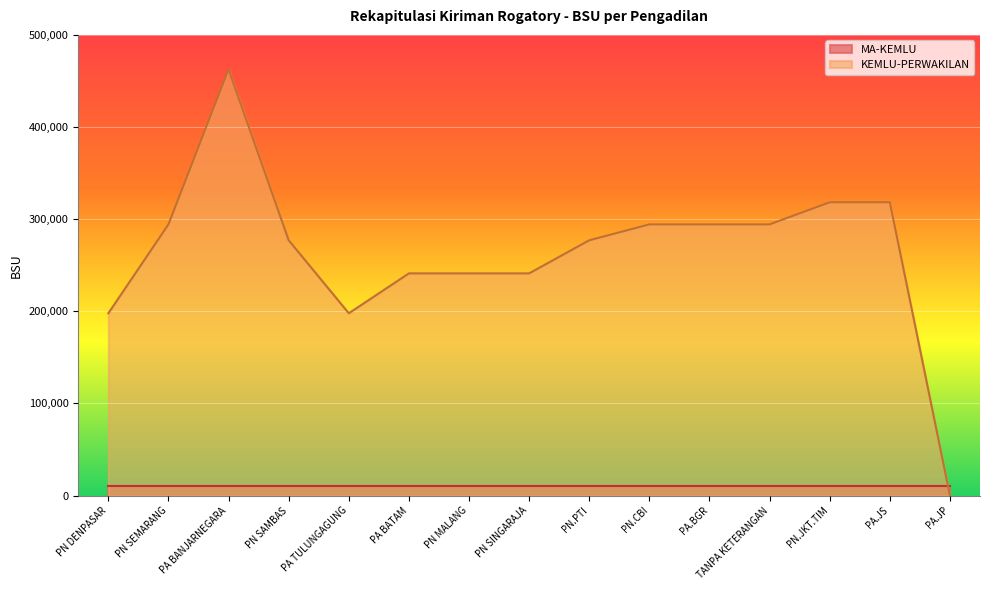

How many values are below 277110?

6